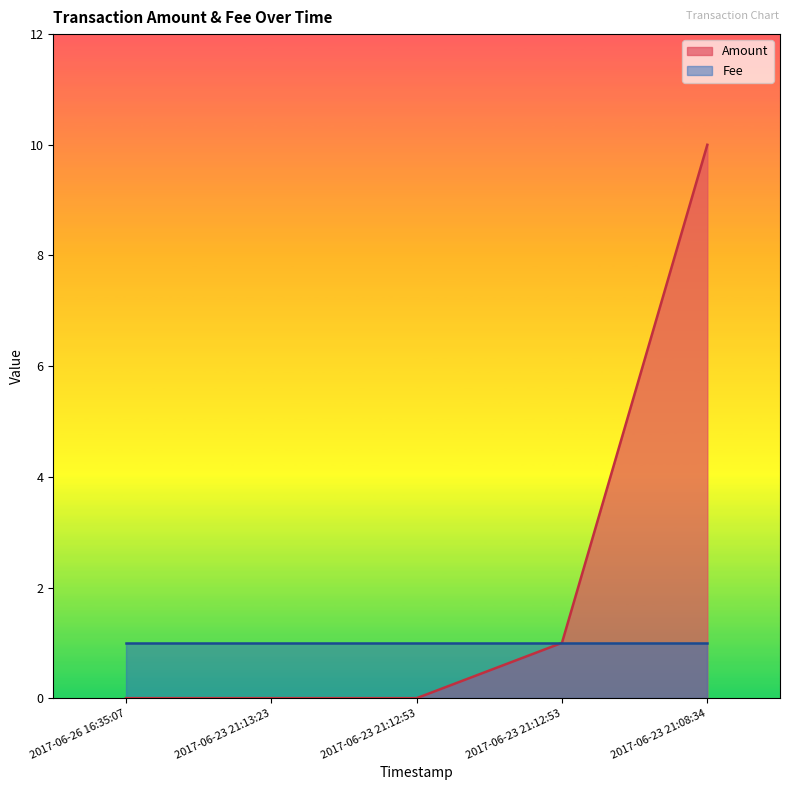

What is the greatest value displayed?

10